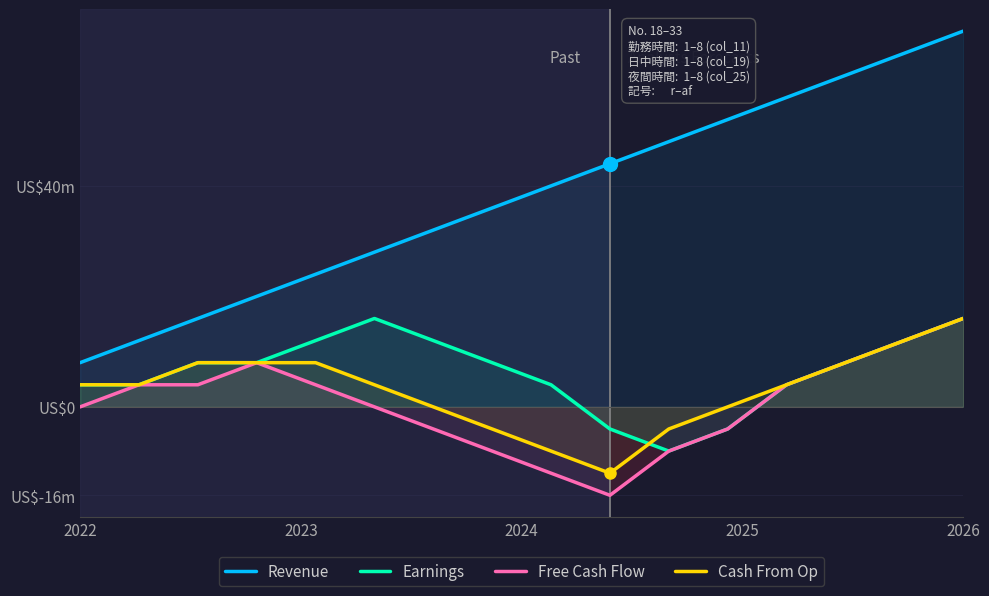

True or false: Free Cash Flow has more than 0 points higher than both neighbors.

True